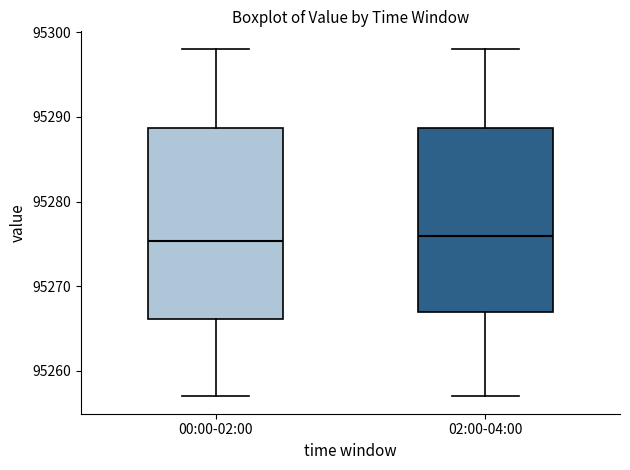

Reading left to right, read every box against the y-axis: the position of its median line, the range the box covers, and the ends of its whiskers. The values are not printed on the chart, so give them approximately, as read against the axis.

00:00-02:00: median 95275, box 95266 to 95289, whiskers 95257 to 95298
02:00-04:00: median 95276, box 95267 to 95289, whiskers 95257 to 95298